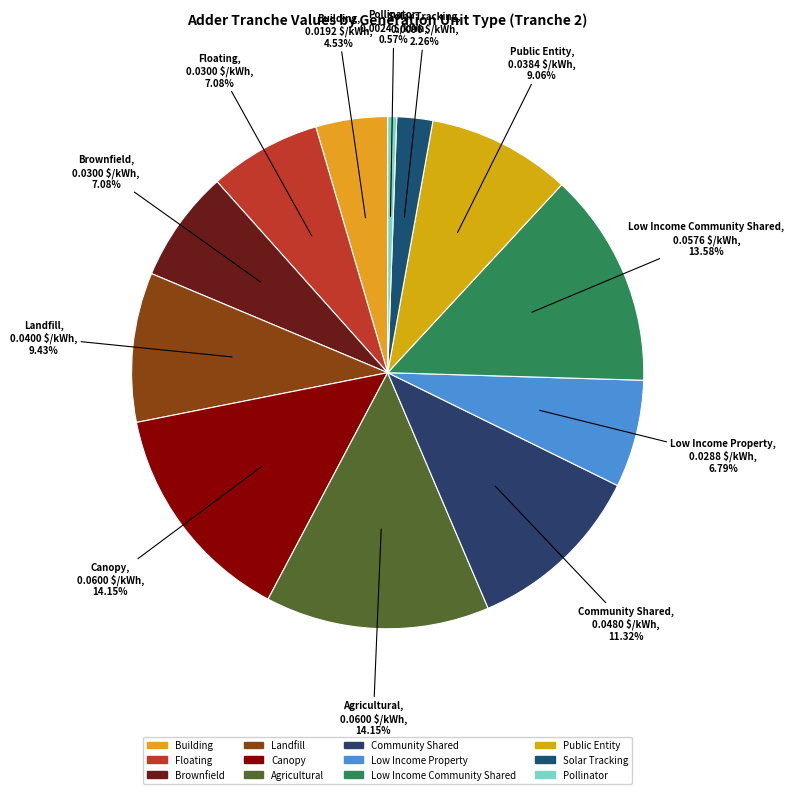

Count the number of slices in the pie.

12